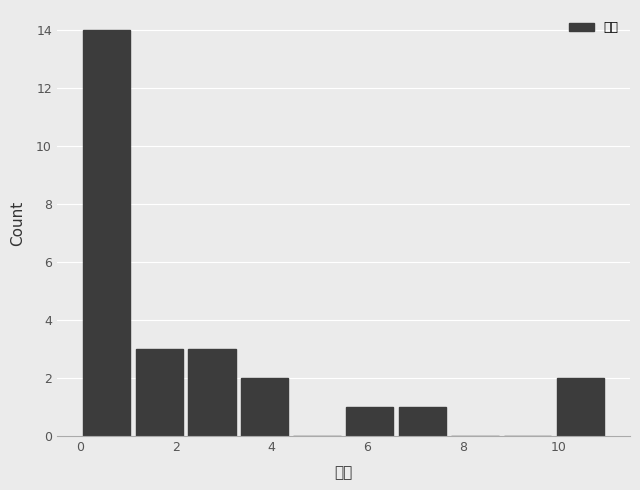

What is the height of the bar covering 5.5 to 6.6 on the x-axis? Neither the bar edges nor the heights are printed on the chart, so give them approximately, as read against the axes.

1